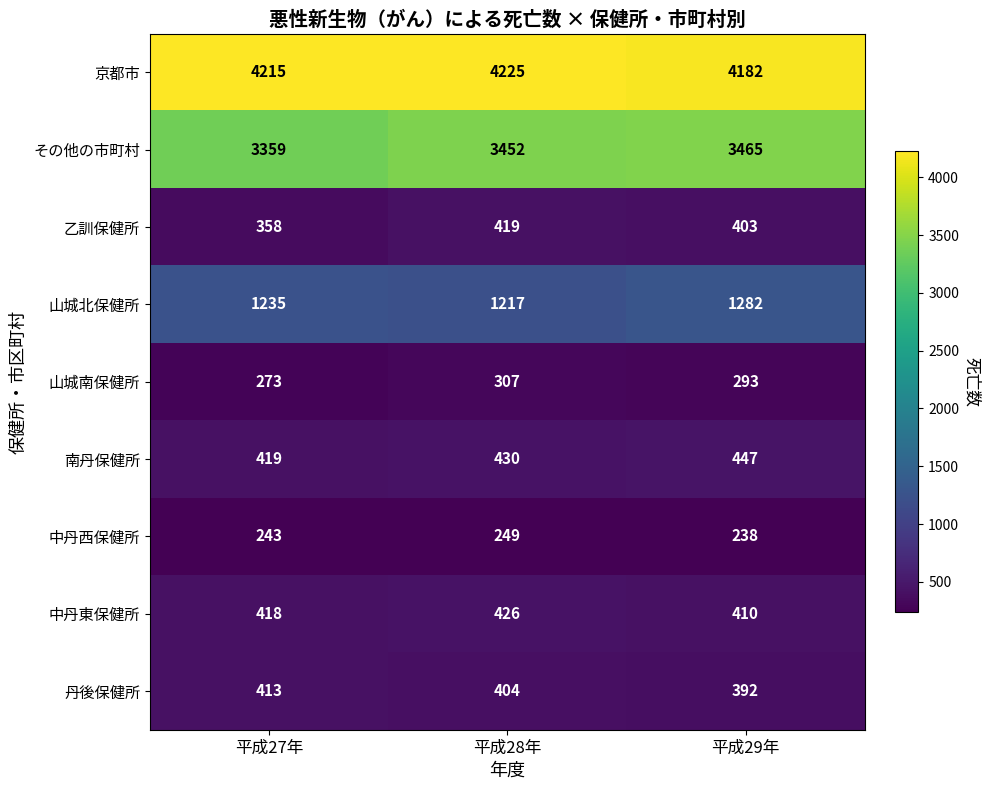

How many distinct data groups are displayed?

9